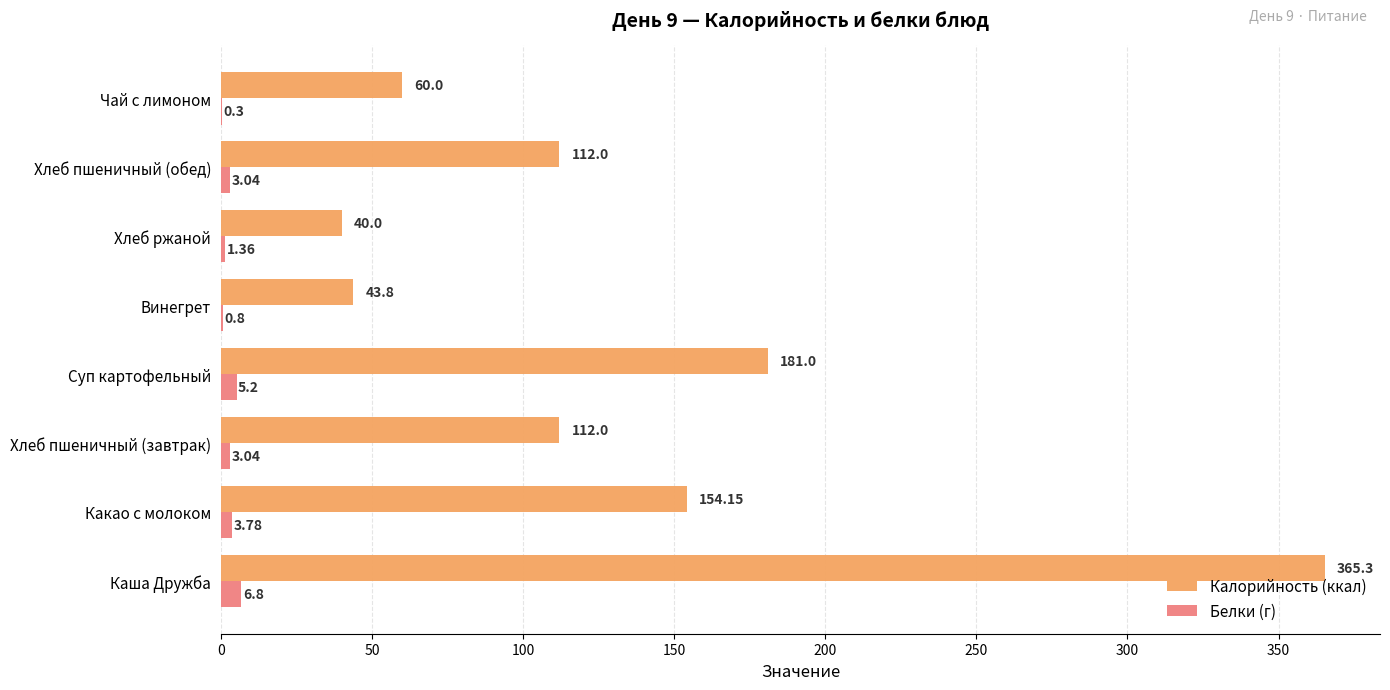

Which series has the widest spread of values?

Калорийность (ккал)